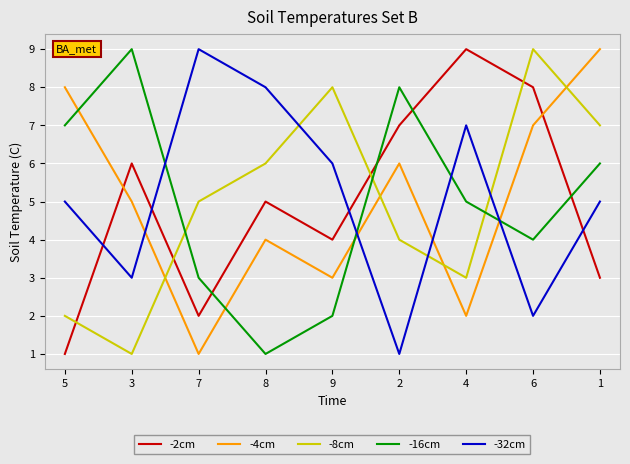

What is the total value across all series at 7?

20